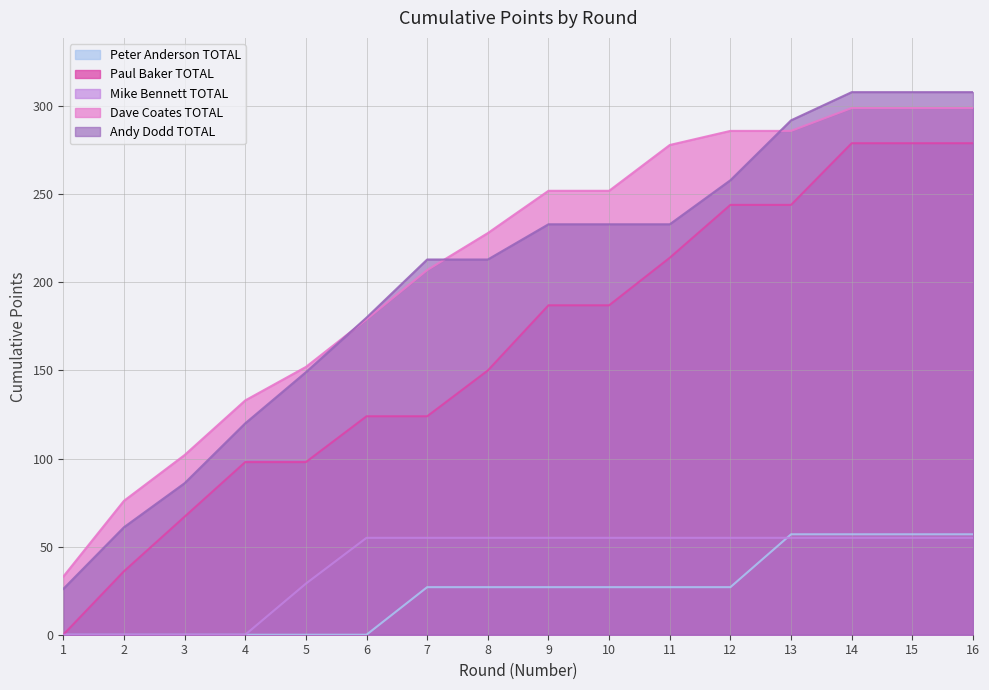

Where is Andy Dodd TOTAL nearest to the value 167?

6